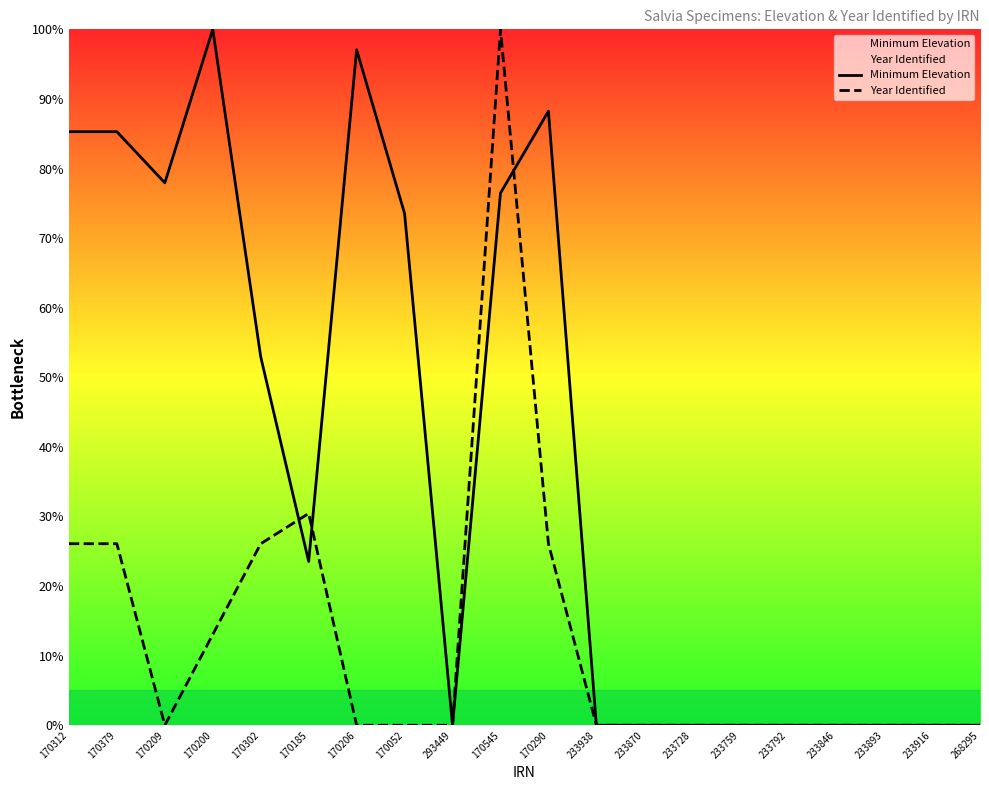

Where do Year Identified and Minimum Elevation first cross each other?

170302 and 170185